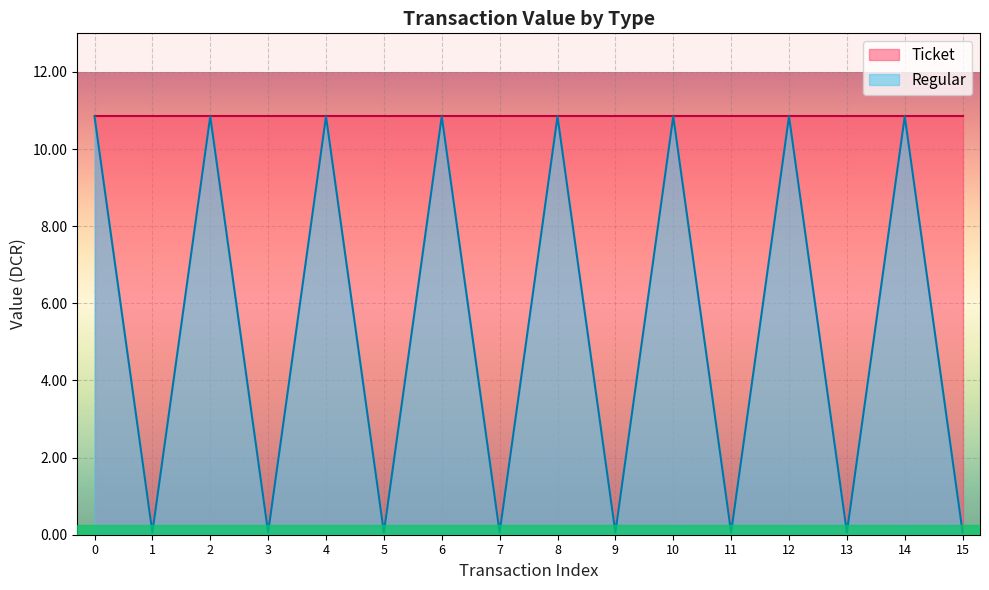

Which category has the lowest value across all series?

1